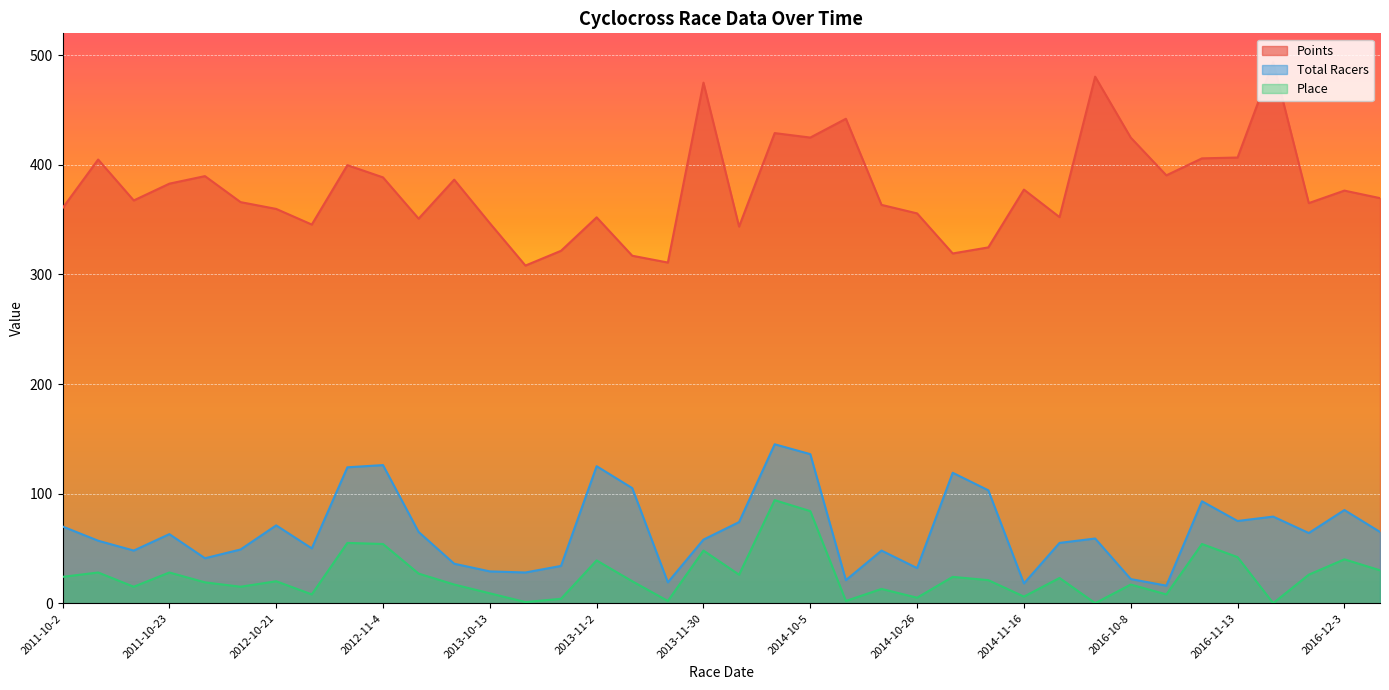

At how many categories does at least one series exceed 366?

20